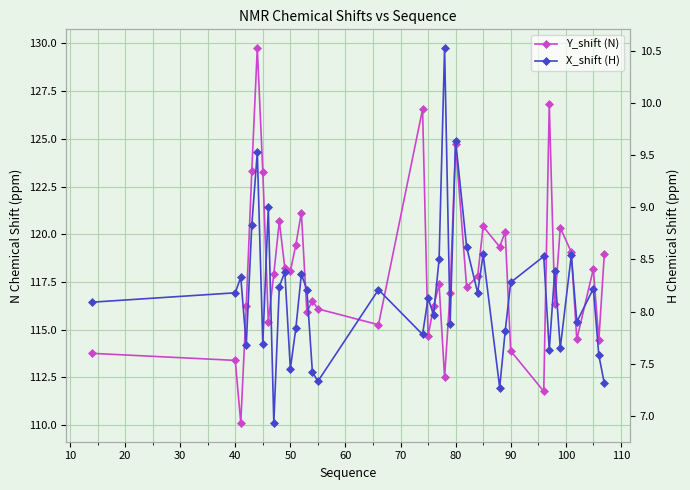

List the series in order of their overall mean, highest first.

Y_shift (N), X_shift (H)